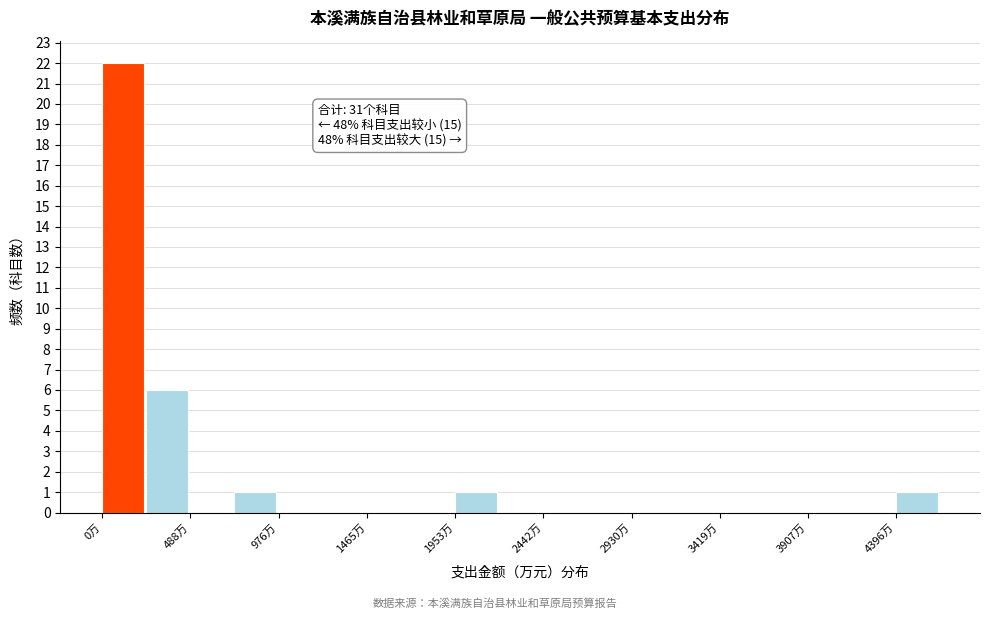

Which range on the x-axis has the tallest bar?

0 to 250